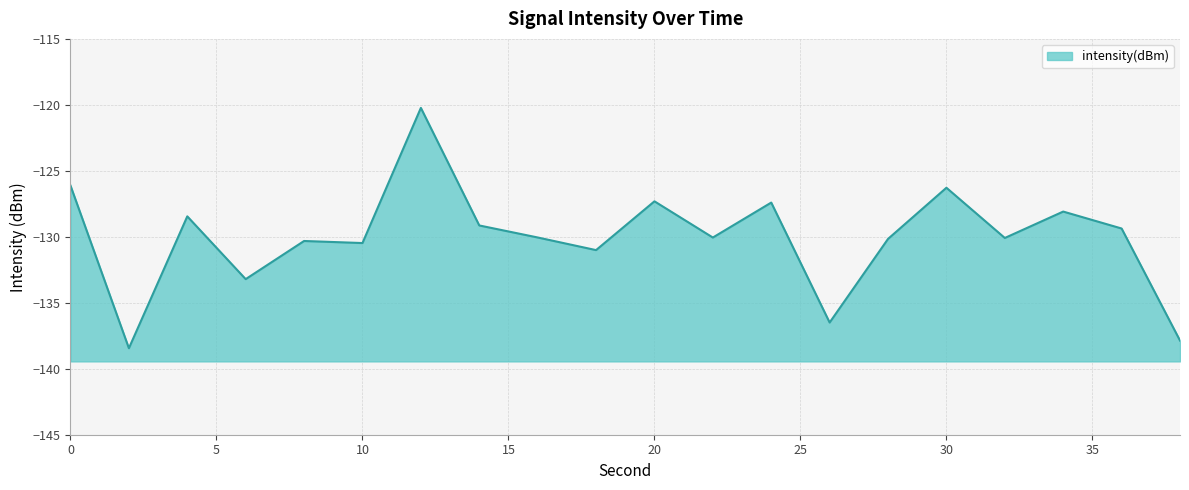

Rank the categories by value from lowest to highest.

2, 38, 26, 6, 18, 10, 8, 28, 32, 22, 16, 36, 14, 4, 34, 24, 20, 30, 0, 12